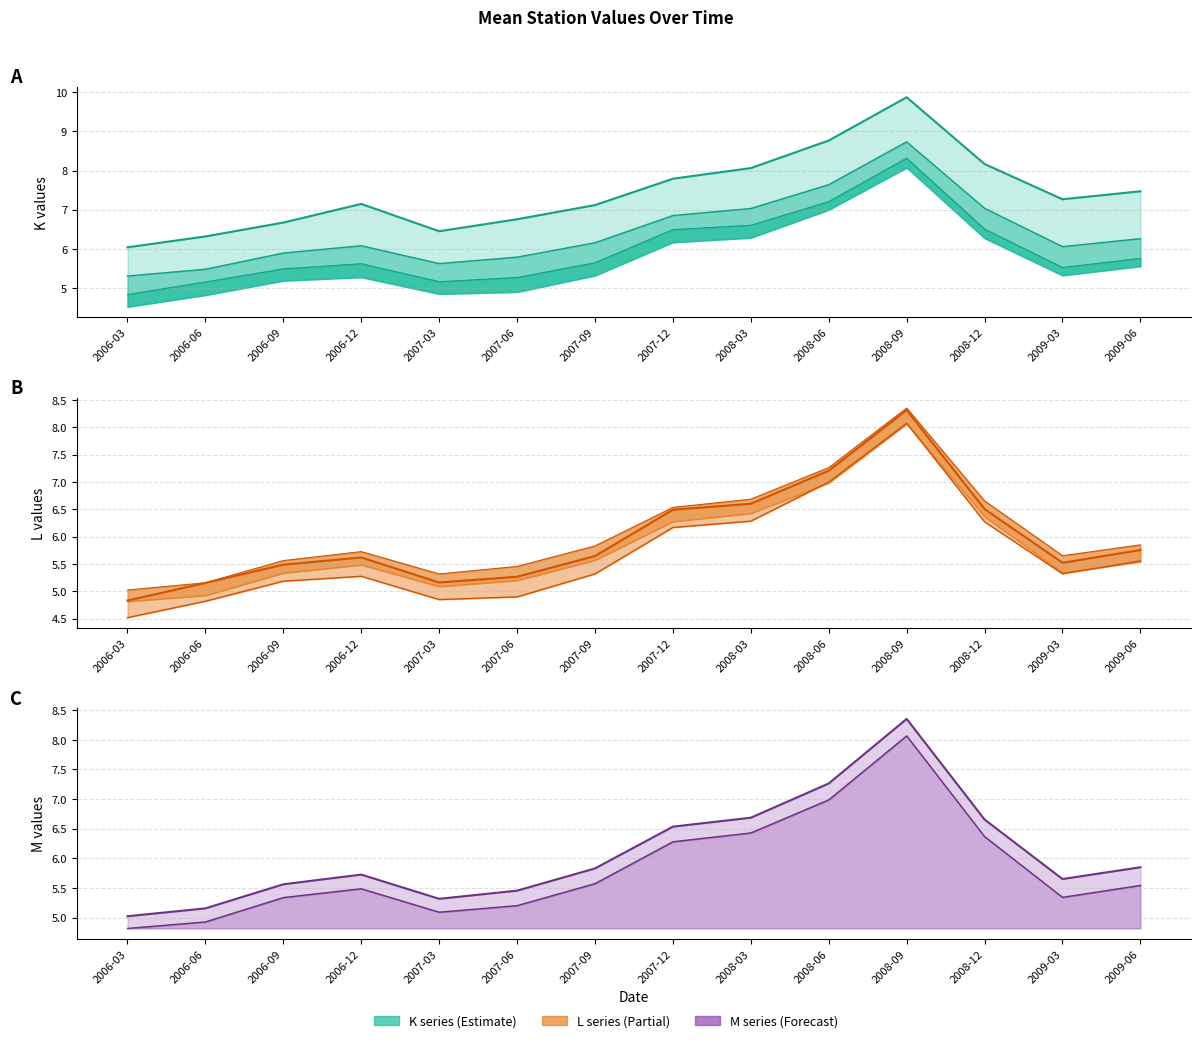

What is the difference between the K2 values at 2007-06 and 2008-06?

1.9